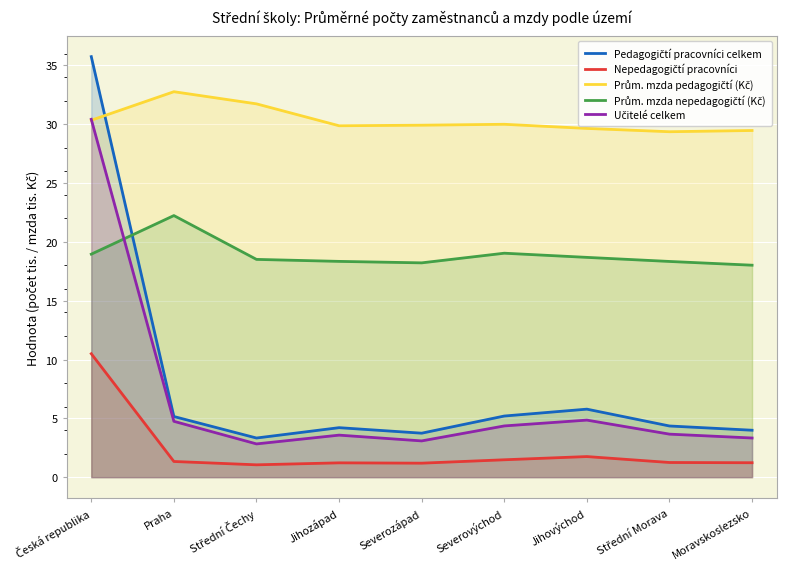

What is the spread (max minus min) of values at Praha?

31.4